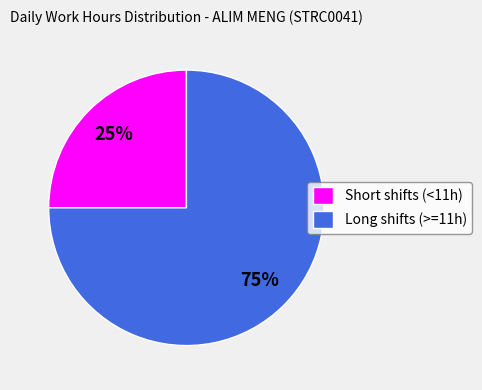

Which category has the biggest portion of the pie?

Long shifts (>=11h)